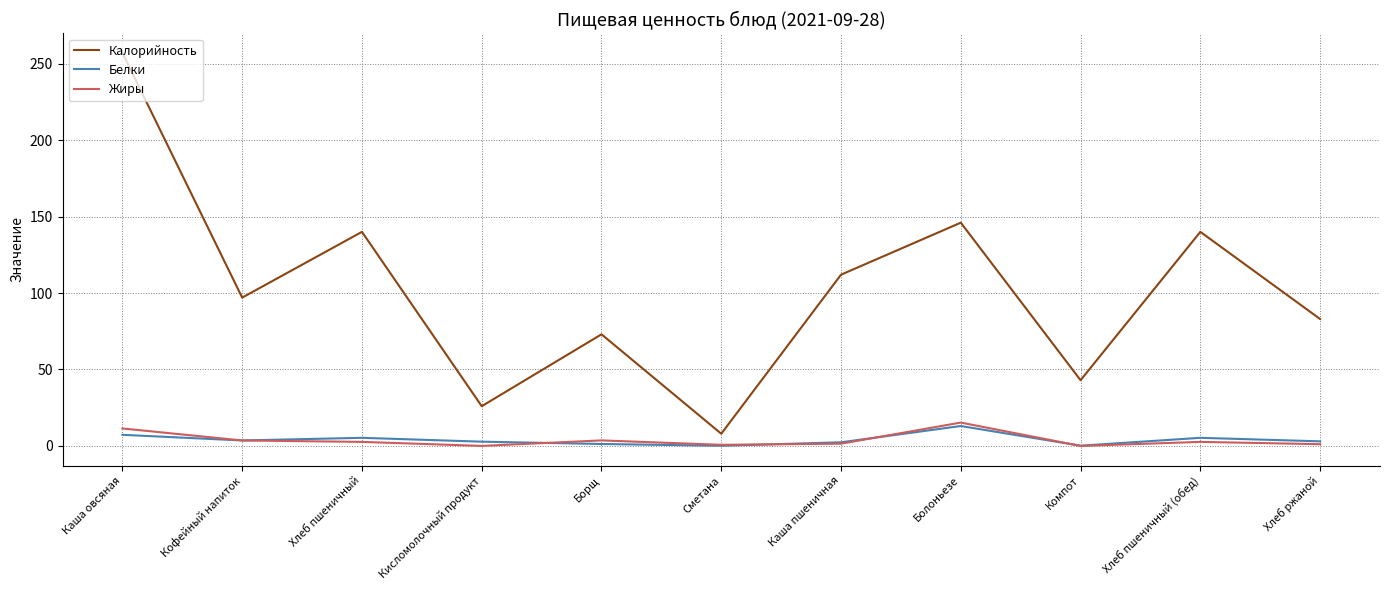

At which category is the sum across all series the highest?

Каша овсяная